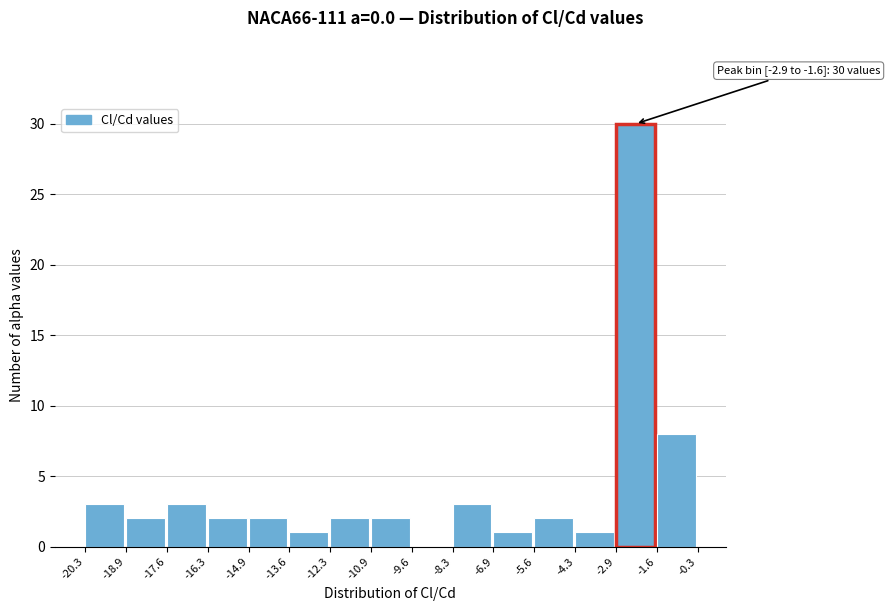

Which range on the x-axis has the tallest bar?

-2.9 to -1.6